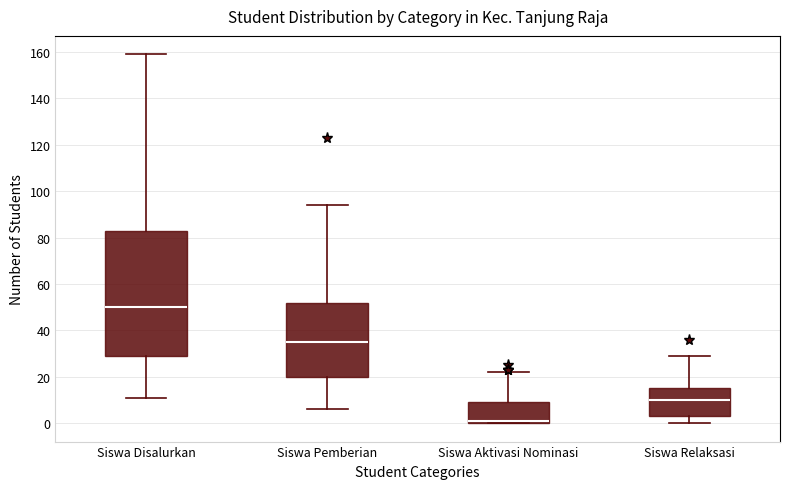

Where does the upper whisker of the box for Siswa Pemberian end on the y-axis? The values are not printed on the chart, so give them approximately, as read against the axis.

94